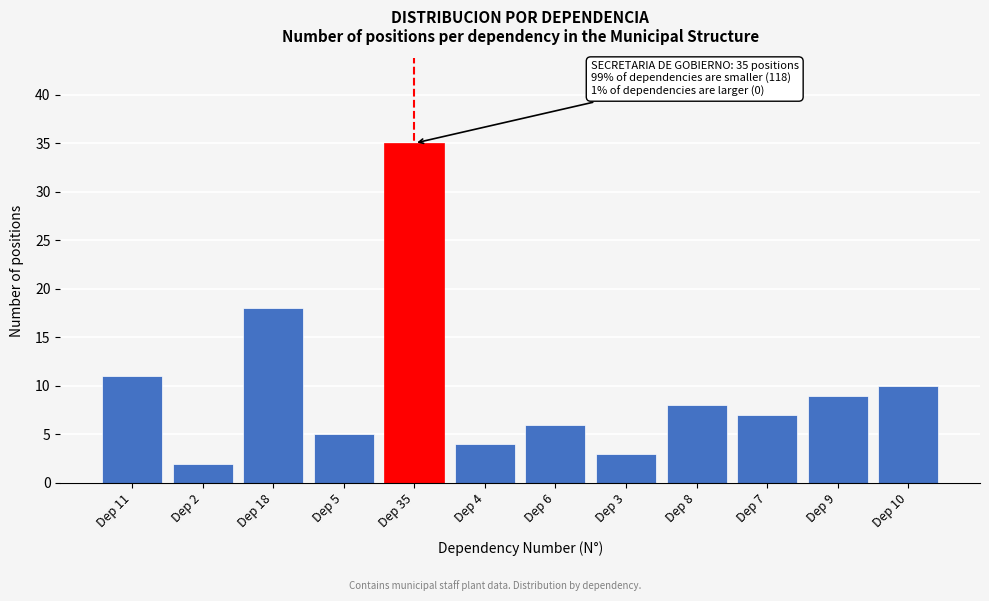

Reading left to right, what are all the values shown in this chart?

Dep 11=11	Dep 2=2	Dep 18=18	Dep 5=5	Dep 35=35	Dep 4=4	Dep 6=6	Dep 3=3	Dep 8=8	Dep 7=7	Dep 9=9	Dep 10=10